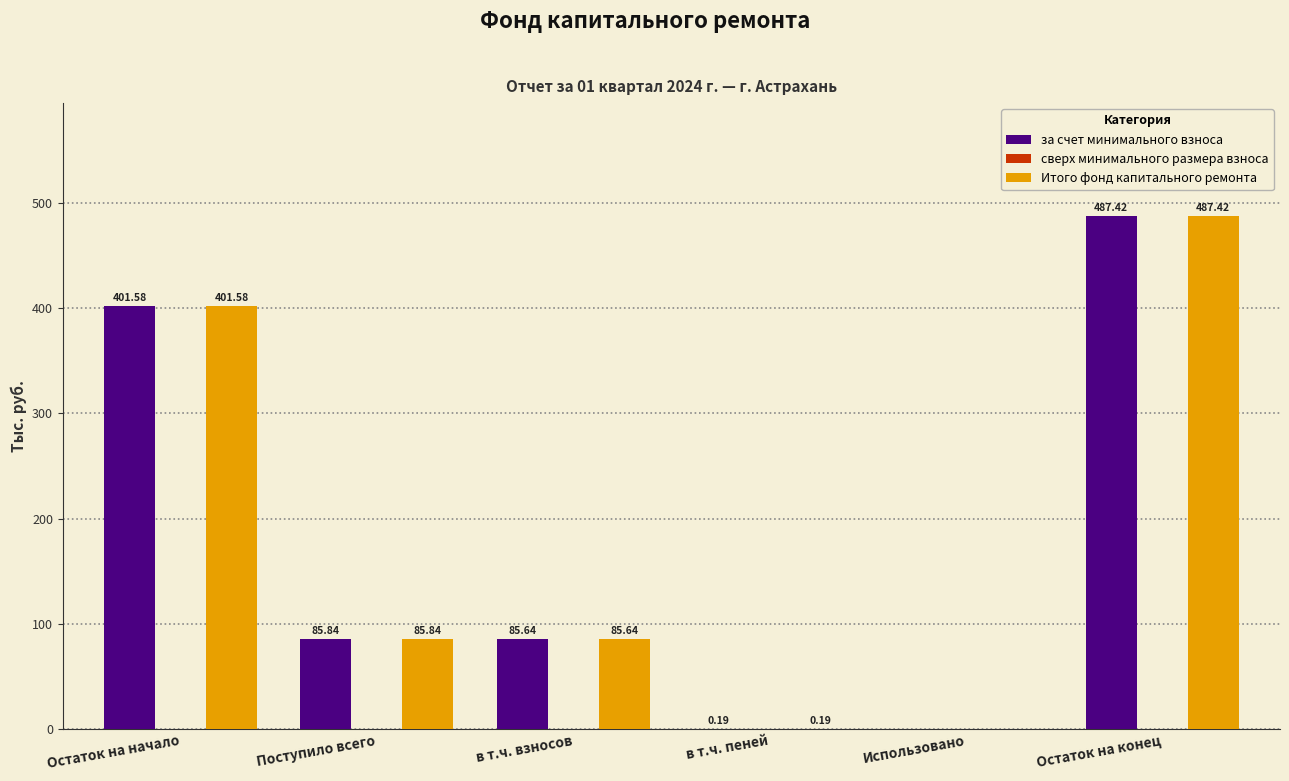

Count the number of data series in this chart.

2